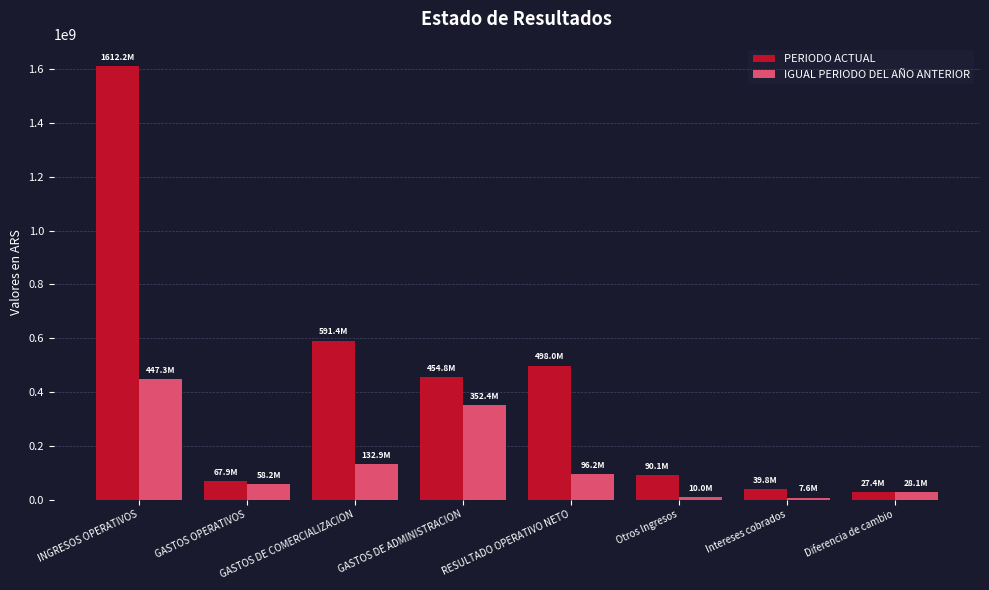

What is the sum of the PERIODO ACTUAL values at Intereses cobrados and Diferencia de cambio?

67170147.3